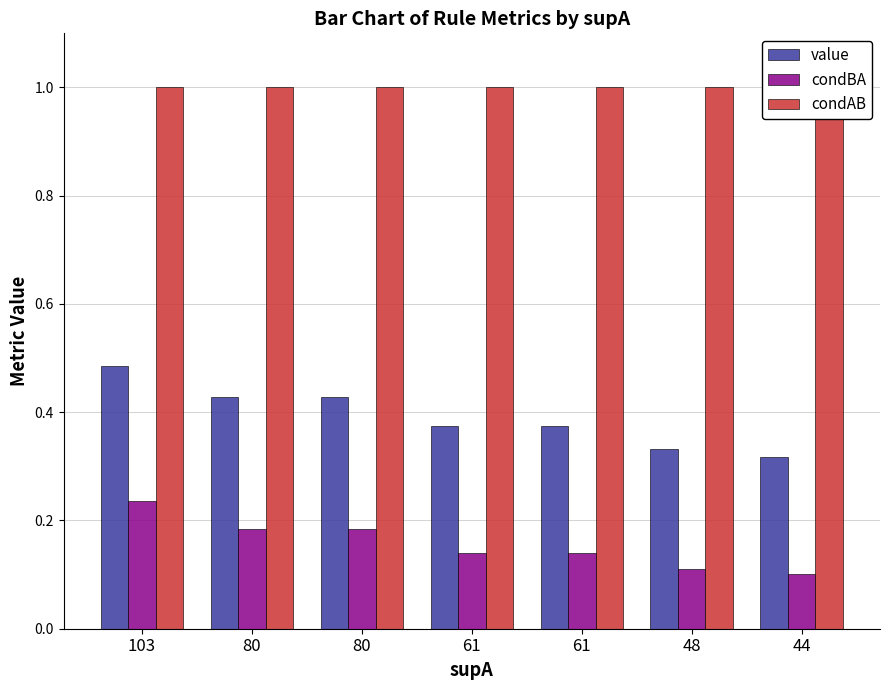

Rank the categories by condAB value from highest to lowest.

103, 80, 80, 61, 61, 48, 44